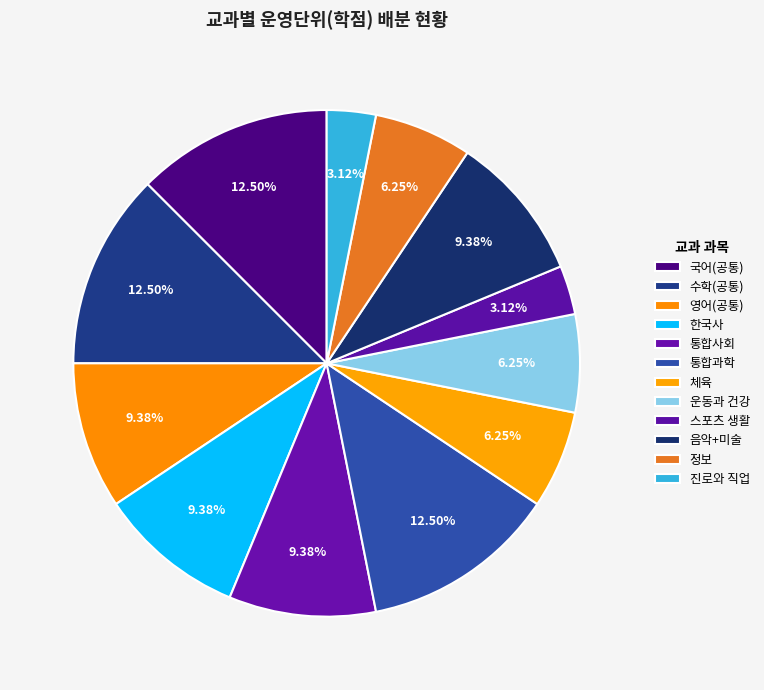

To the nearest percent, what is the difference between the 운동과 건강 and 수학(공통) slice percentages?

6%